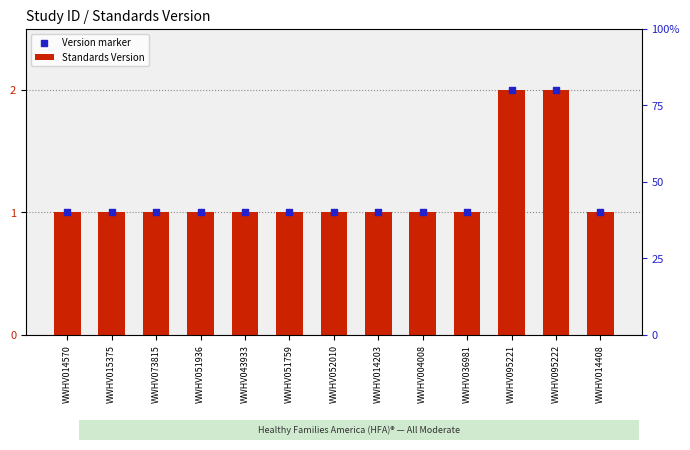

What is the total value across all series at WWHV004008?

2